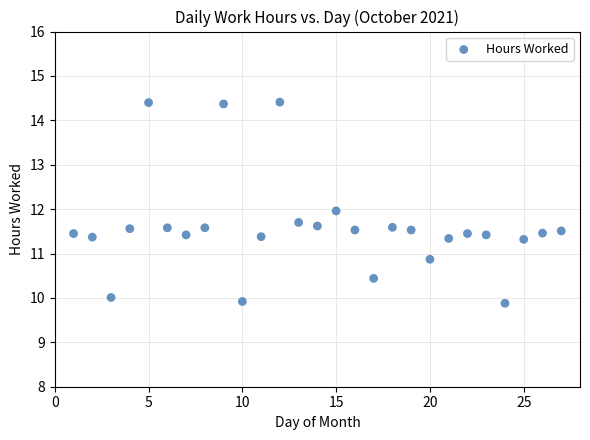

What is the range of X values (max minus min)?

26.0